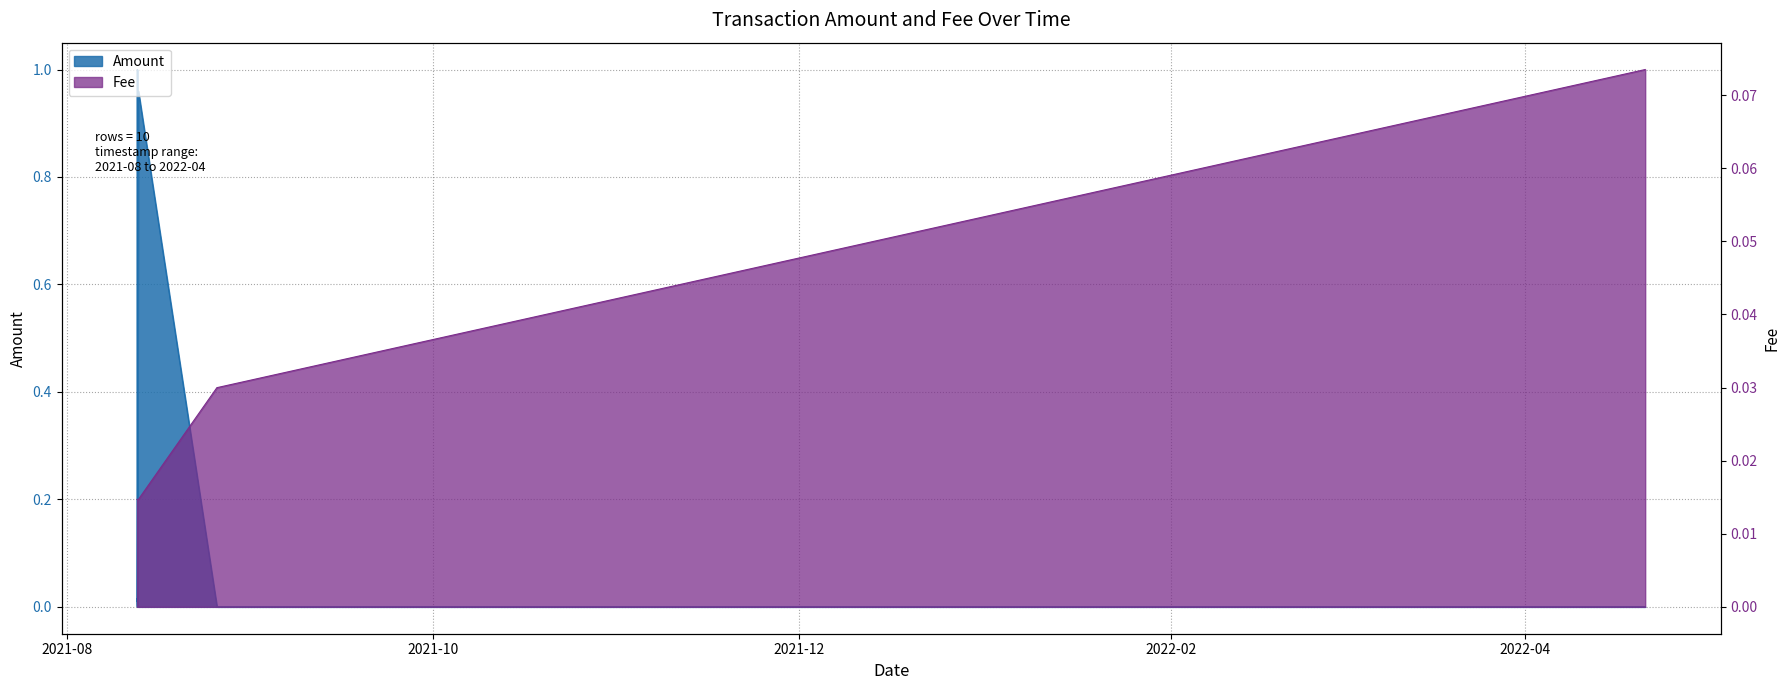

Reading left to right, transcribe all the data shown in this chart.

Amount: 2021-08-12 14:31:43=0.0	2021-08-12 15:11:08=0.0	2021-08-12 15:26:44=1.0	2021-08-12 15:31:07=0.0	2021-08-12 19:53:03=1.0	2021-08-25 22:22:51=0.0	2021-08-25 22:22:51=0.0	2021-08-26 00:29:23=0.0	2021-08-26 00:29:23=0.0	2022-04-21 02:18:03=0.0
Fee: 2021-08-12 14:31:43=0.0	2021-08-12 15:11:08=0.0	2021-08-12 15:26:44=0.0	2021-08-12 15:31:07=0.0	2021-08-12 19:53:03=0.0	2021-08-25 22:22:51=0.0	2021-08-25 22:22:51=0.0	2021-08-26 00:29:23=0.0	2021-08-26 00:29:23=0.0	2022-04-21 02:18:03=0.1